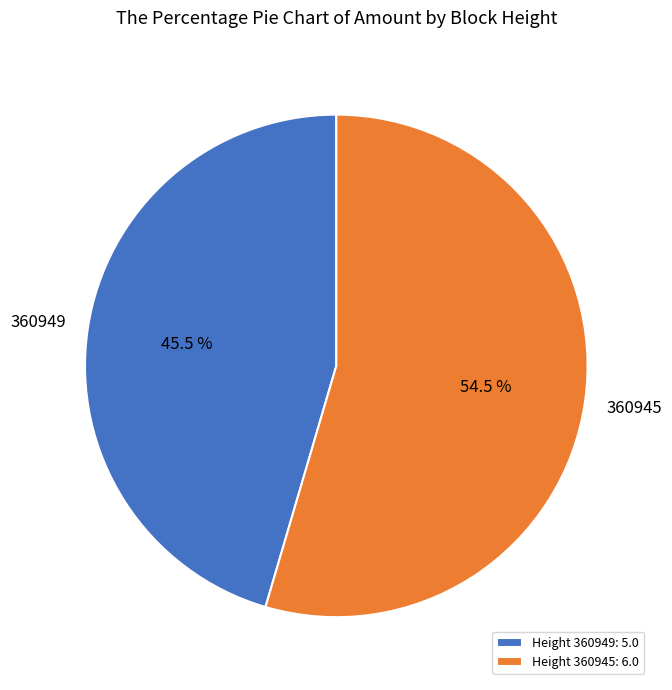

Is there a majority slice in this chart?

Yes